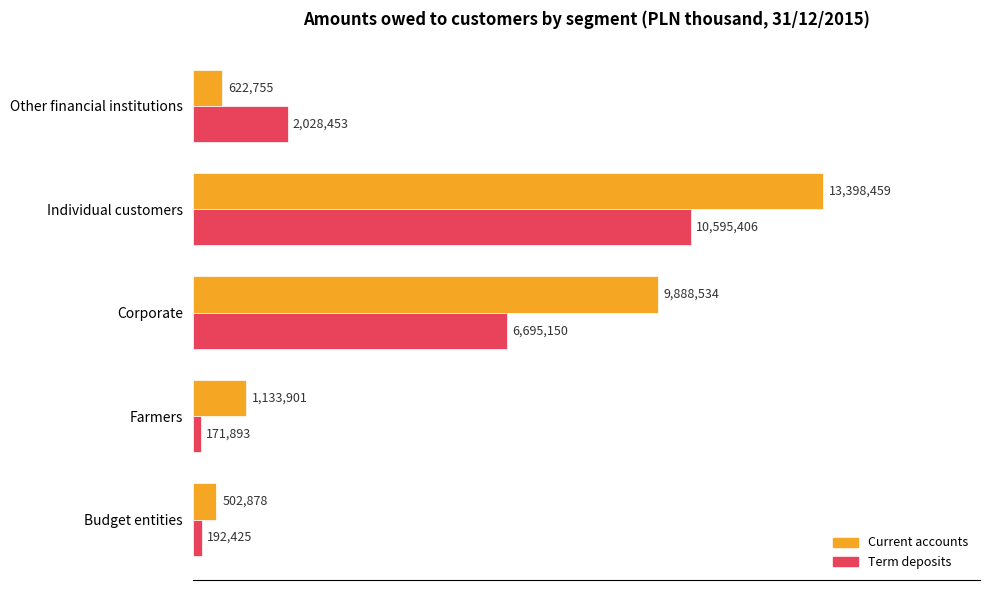

What are all the series names shown in the legend?

Current accounts, Term deposits